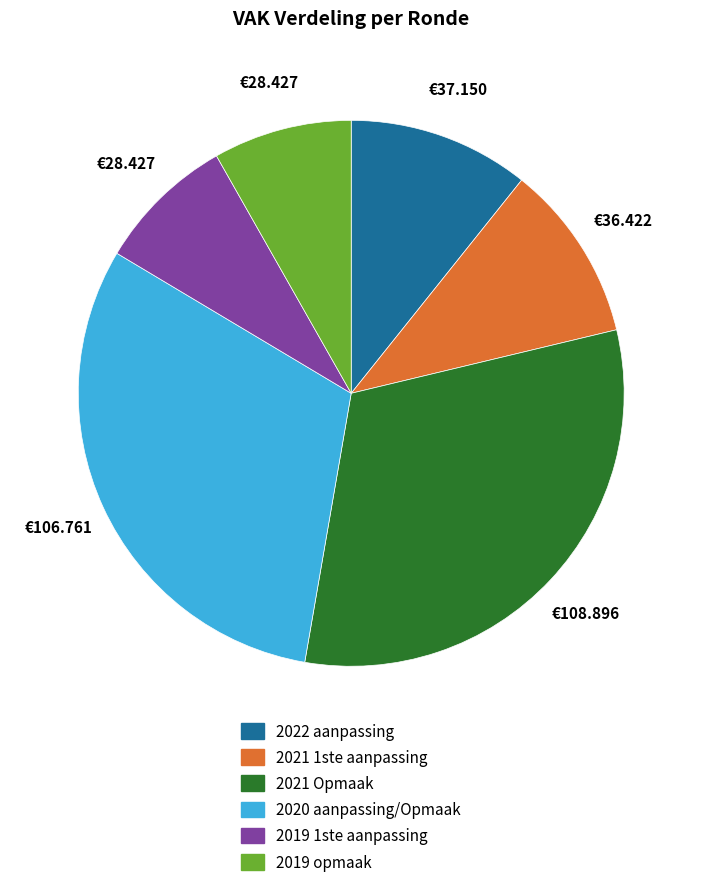

Does 2019 1ste aanpassing account for over 50% of the chart?

No